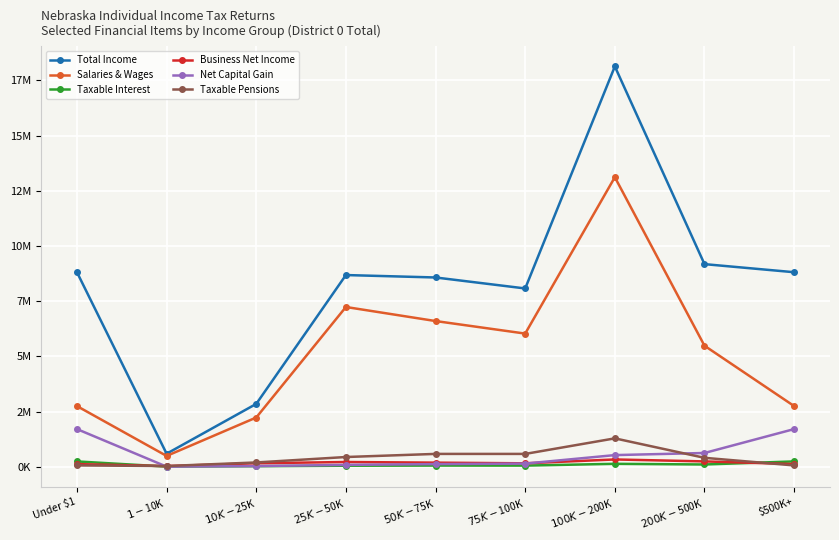

Is this an area chart (filled region under the line)?

No